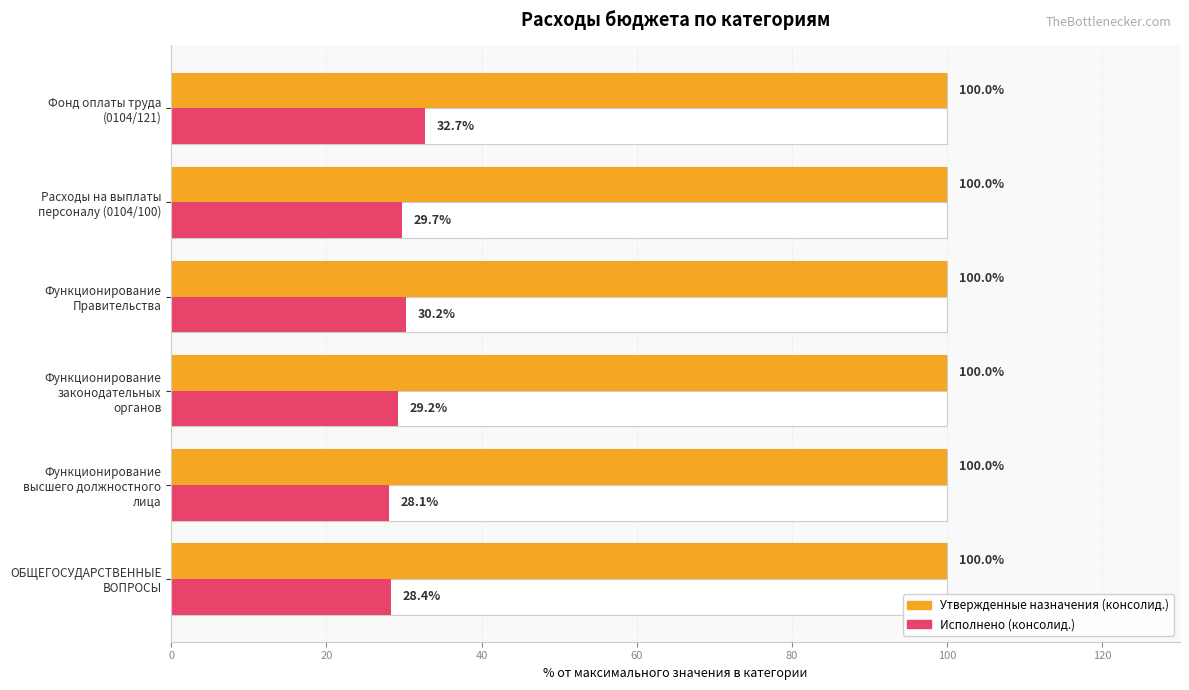

Which series has the widest spread of values?

Исполнено (консолид.)